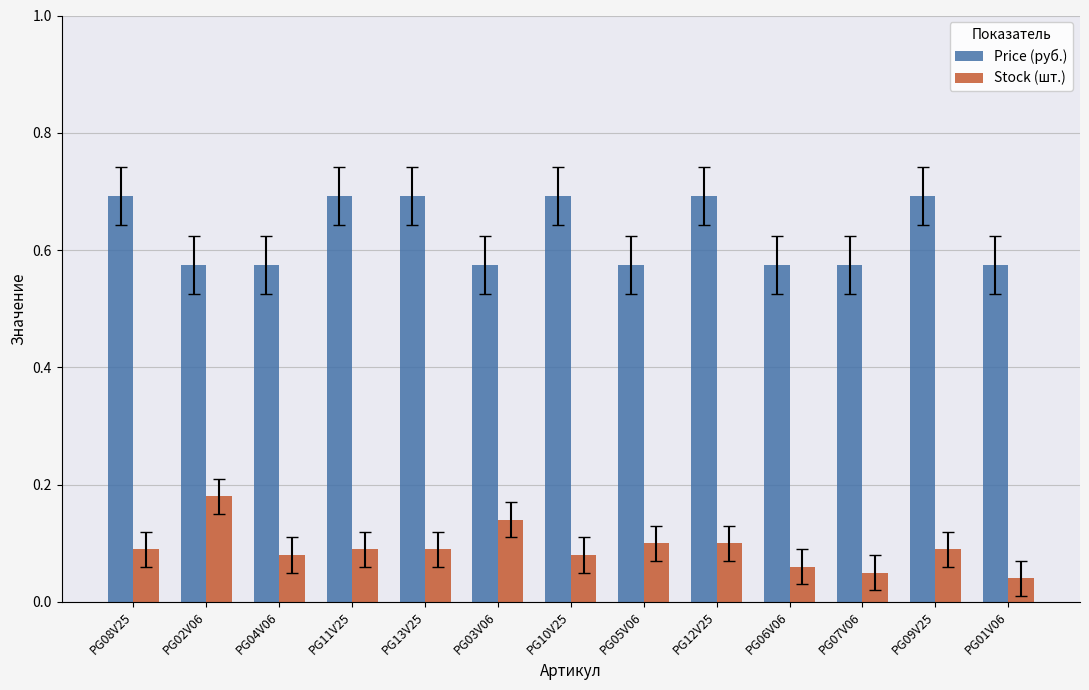

Does the chart contain stacked bars?

No